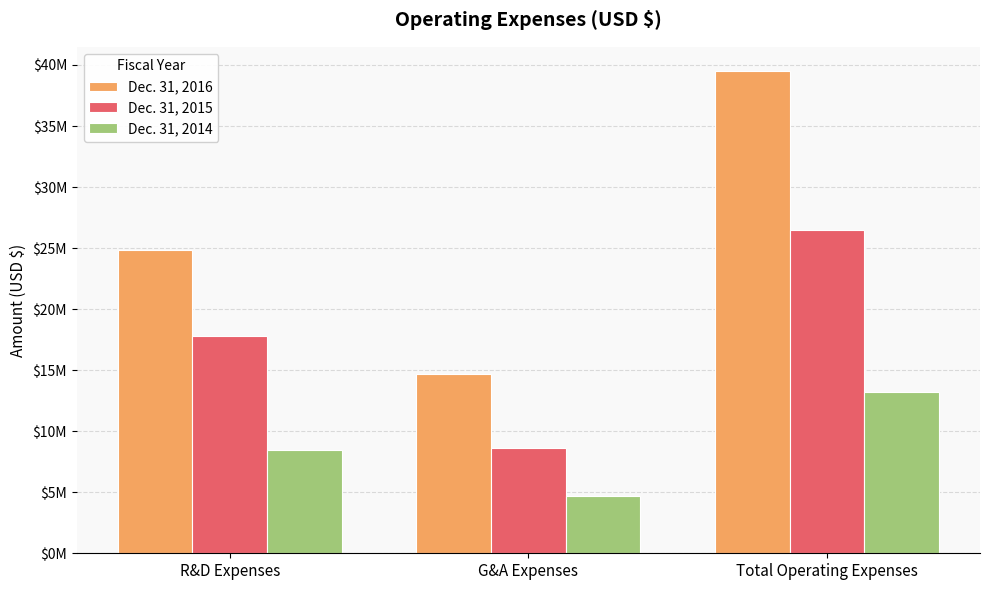

Is the value of Dec. 31, 2014 at G&A Expenses greater than the value of Dec. 31, 2016 at R&D Expenses?

No